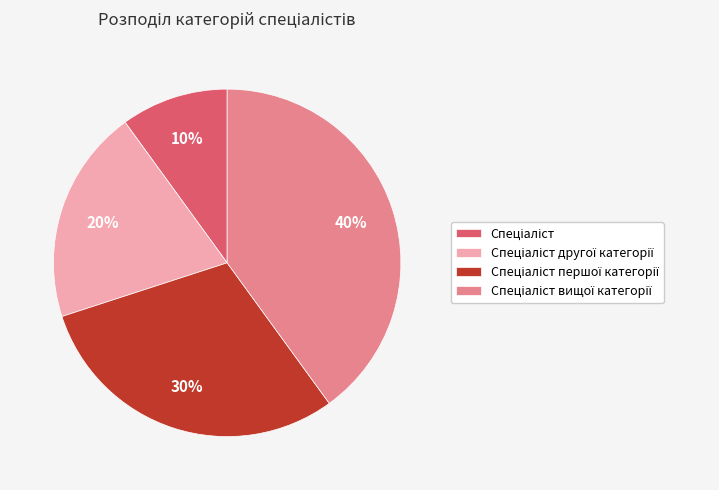

To the nearest percent, what is the difference between the largest and smallest slice percentages?

30%